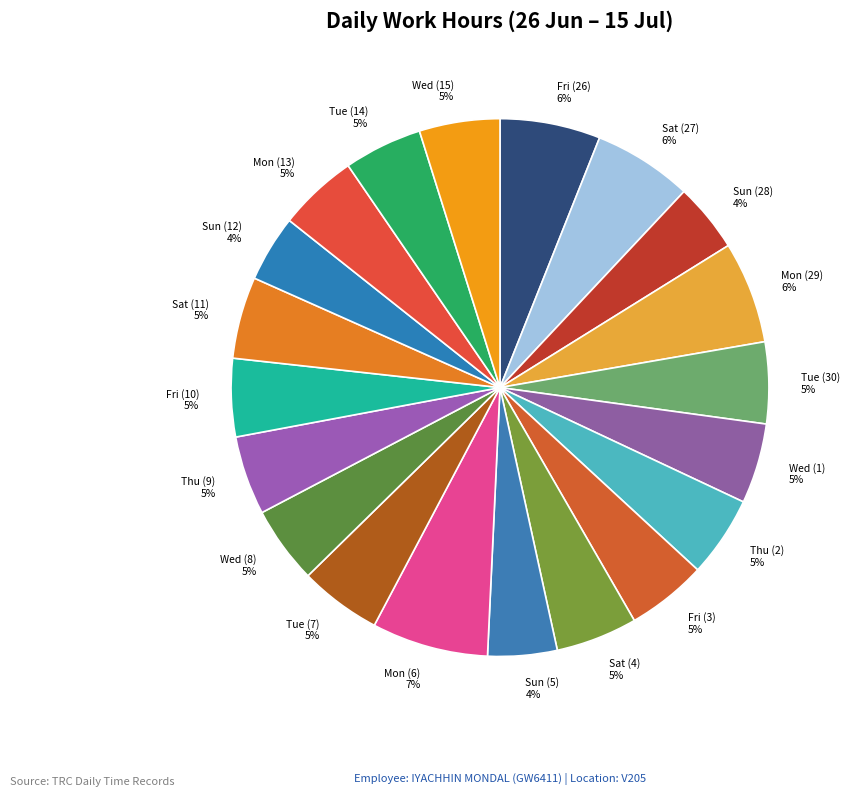

To the nearest percent, what percentage of the pie is Tue (30)?

5%